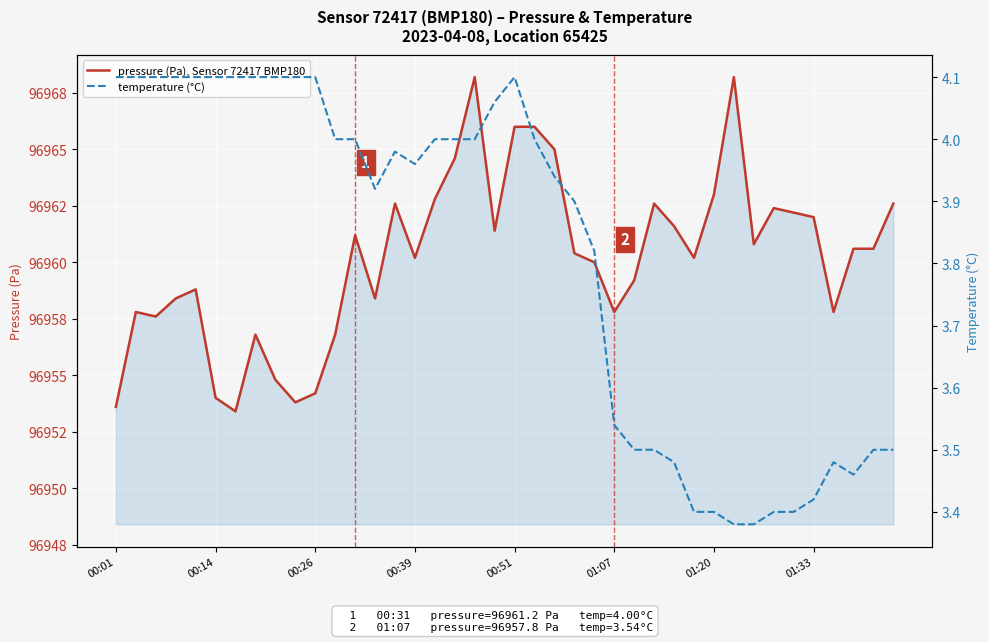

List the series in order of their peak value, highest first.

pressure (Pa), Sensor 72417 BMP180, temperature (°C)